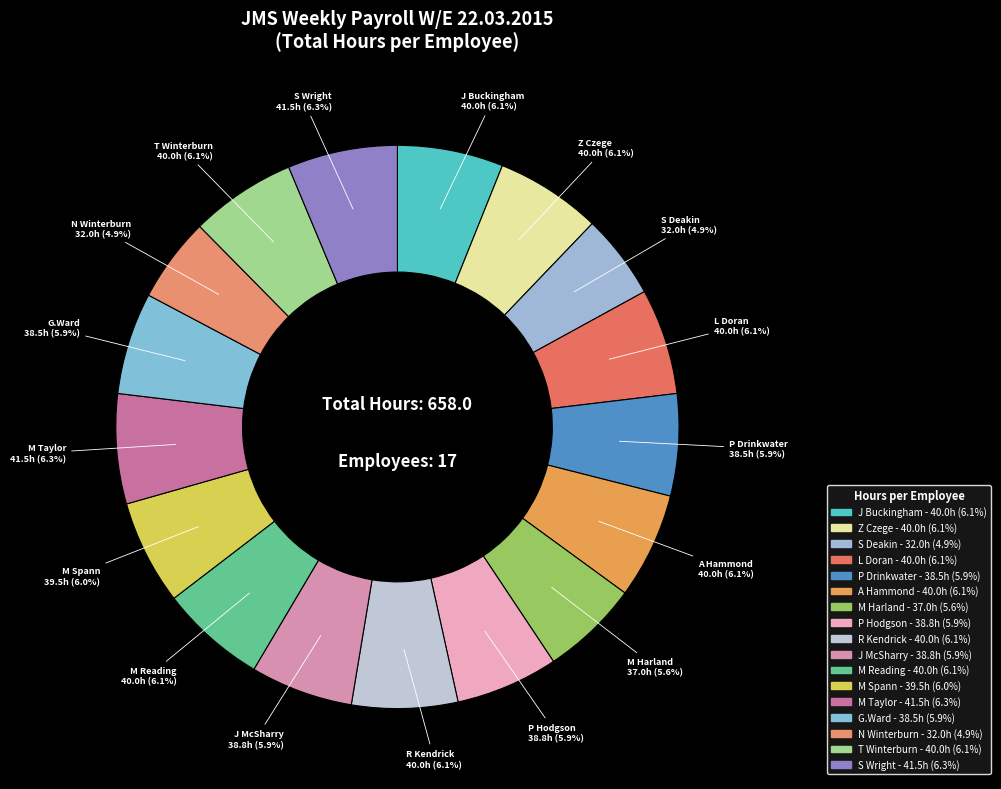

To the nearest percent, what percentage of the pie is S Deakin?

5%